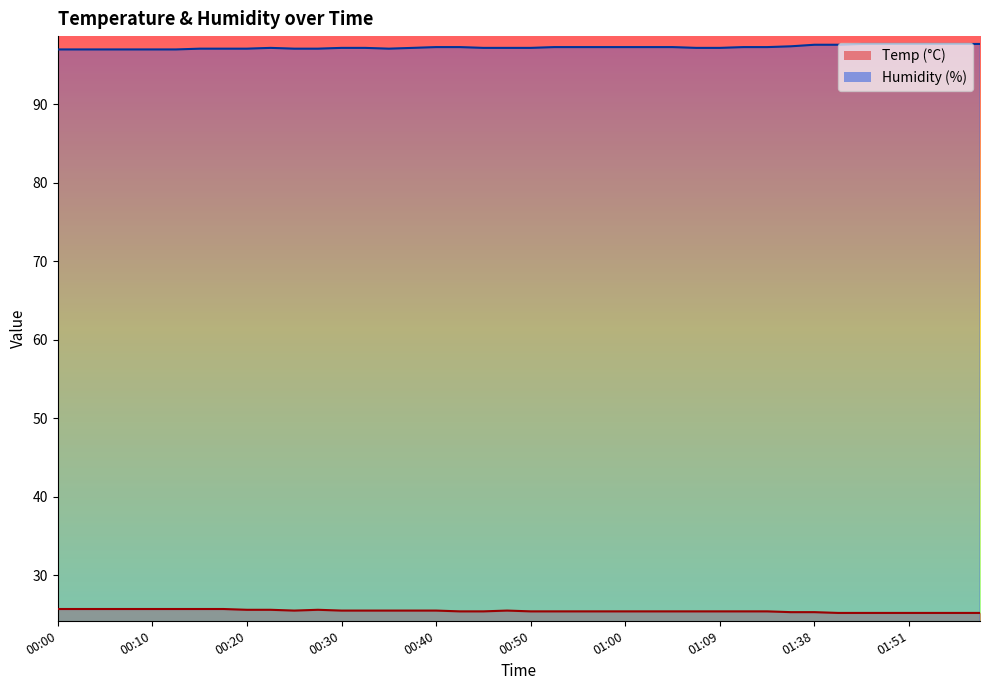

What is the value of the Temp point at the 8th from the left?

25.7